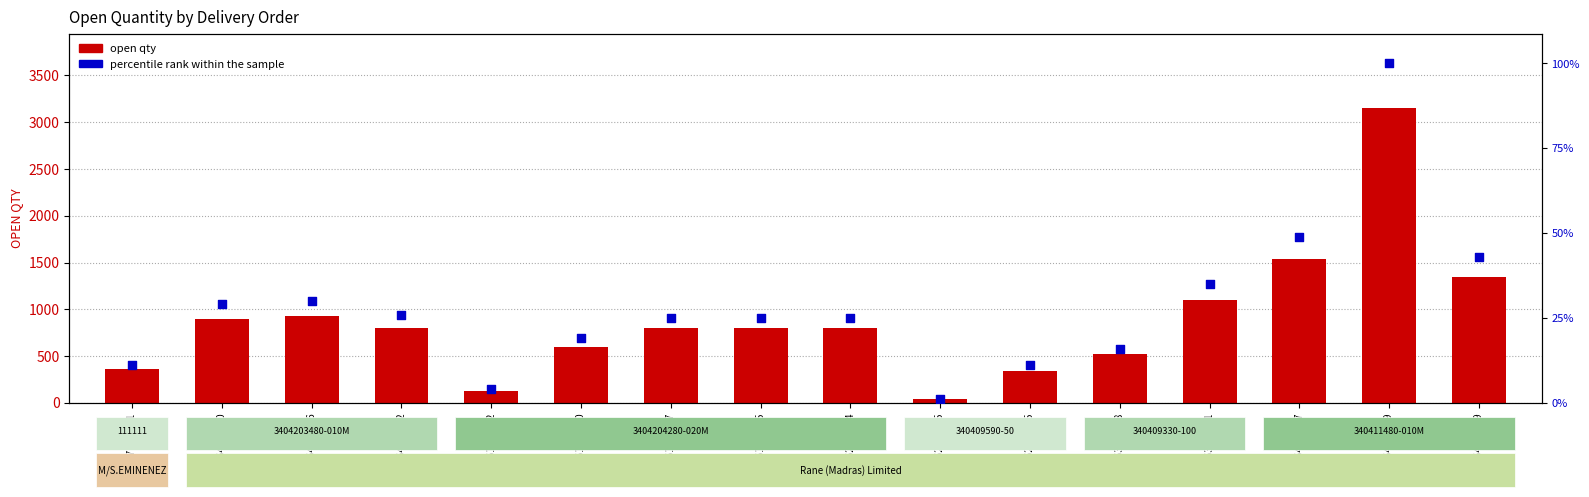

Is the value of percentile rank within the sample at 4961918980 greater than the value of open qty at 4964176862?

No